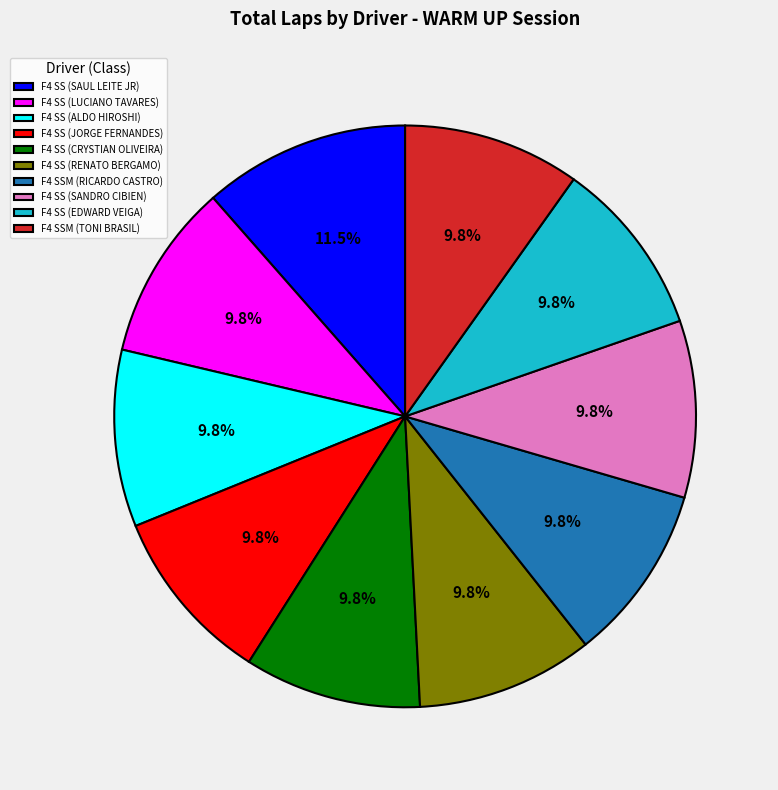

Count the number of slices in the pie.

10